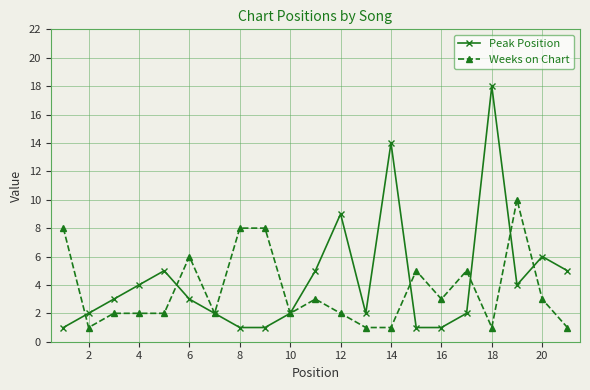

Count the Weeks on Chart values in the range 2 to 5.

11